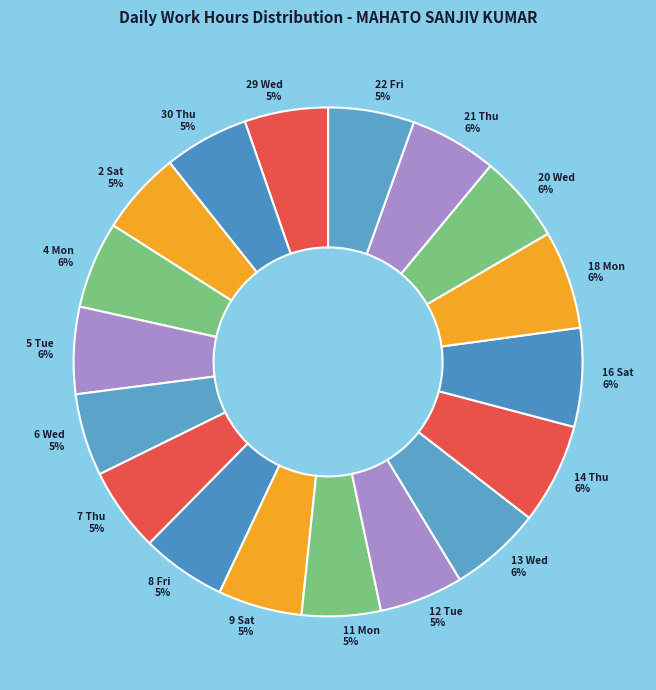

Is it true that 20 Wed is 6% of the pie?

True